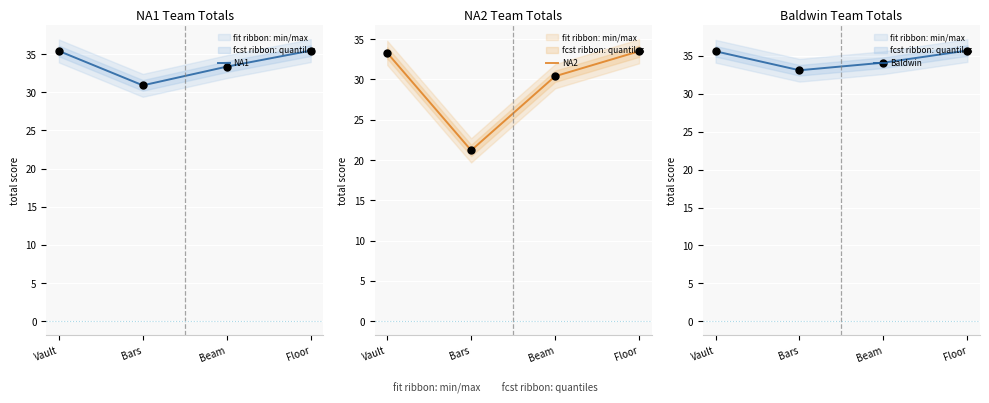

At which category is the sum across all series the highest?

Floor